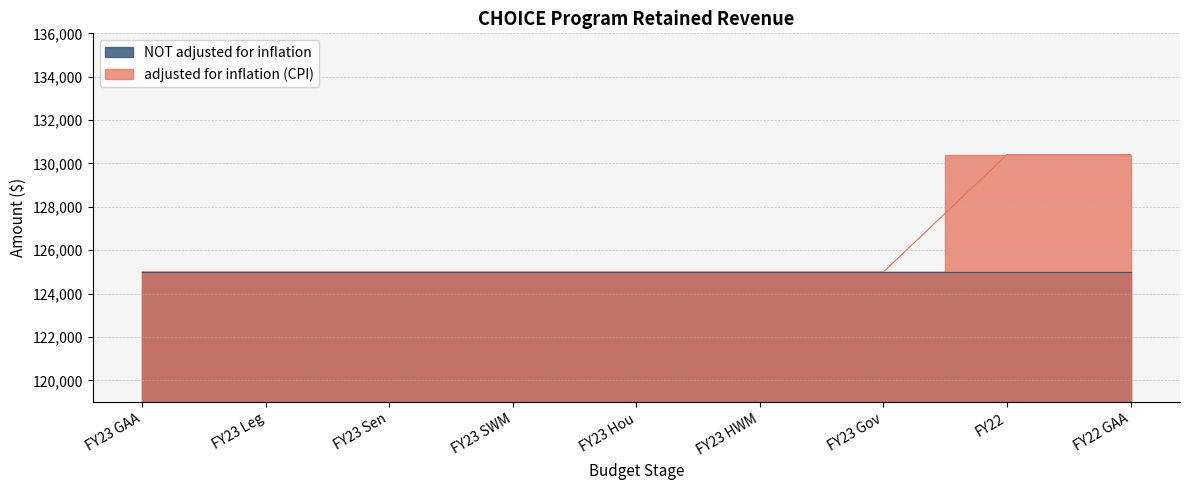

Is it true that the value at FY23 GAA is 125000?

True